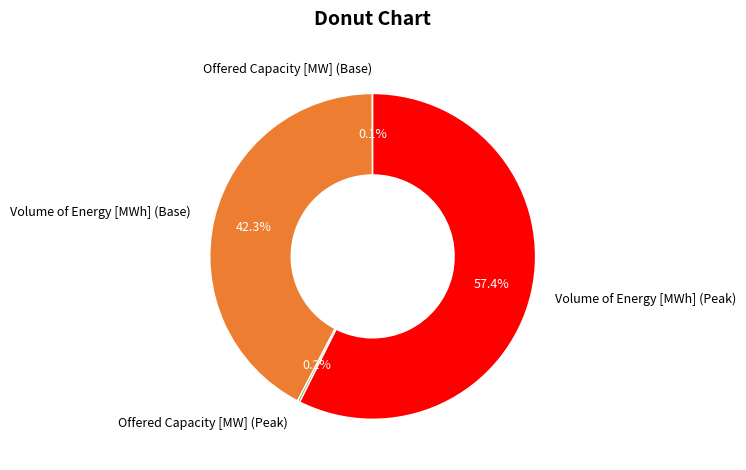

Which category has the biggest portion of the pie?

Volume of Energy [MWh] (Peak)